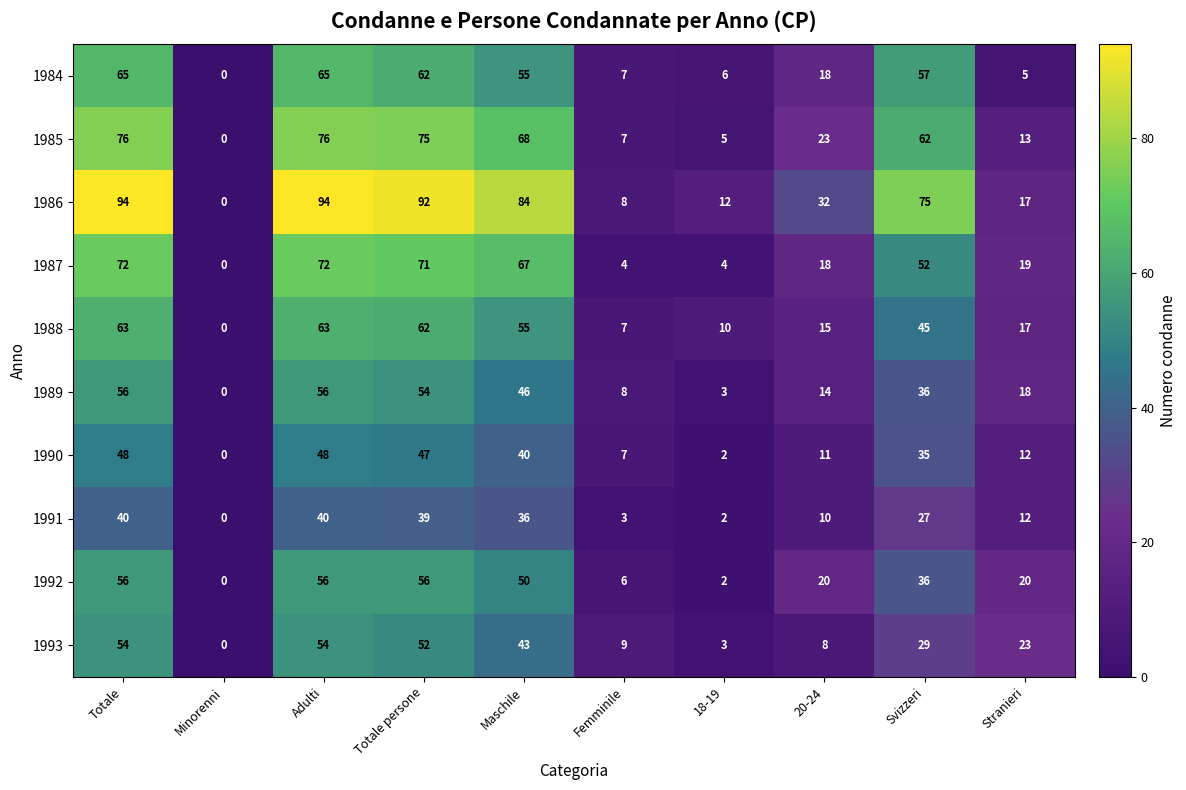

What is the difference between the maximum and second lowest values in the 1985 series?

71